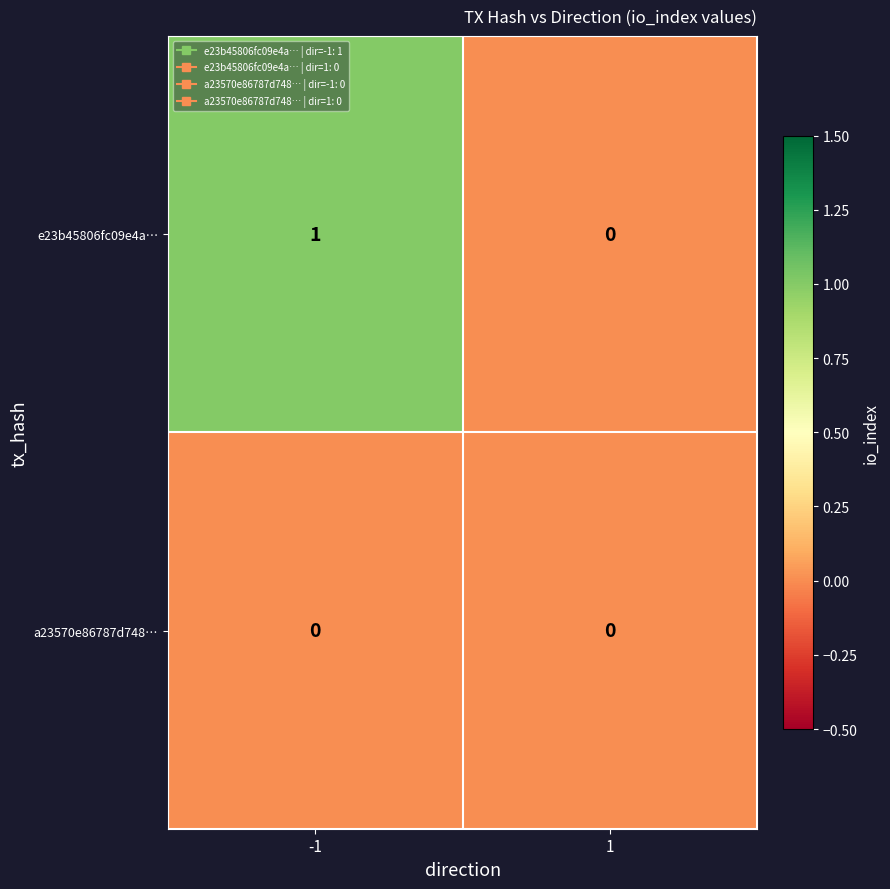

At -1, list the series in order from smallest to largest.

a23570e86787d748…, e23b45806fc09e4a…